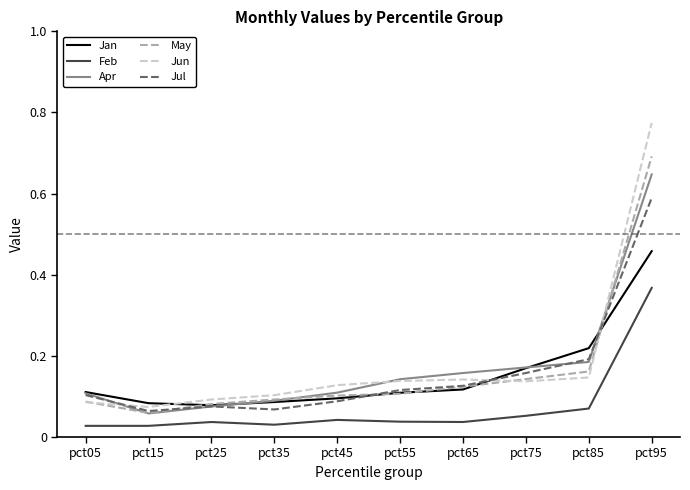

After their last crossing, which series has the higher values: Jul or Apr?

Apr